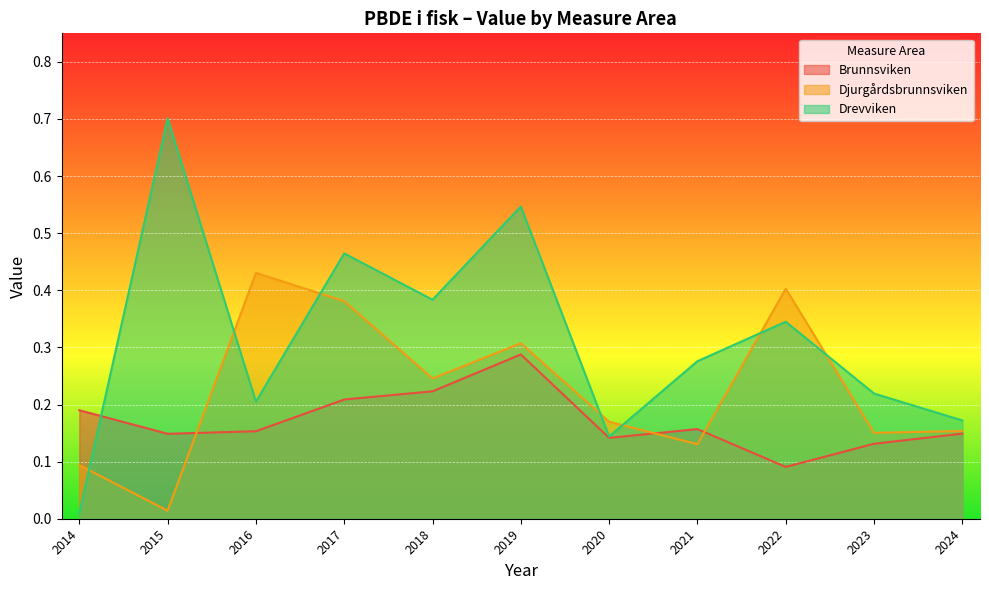

Which series ends up on top after the final intersection of Brunnsviken and Djurgårdsbrunnsviken?

Djurgårdsbrunnsviken